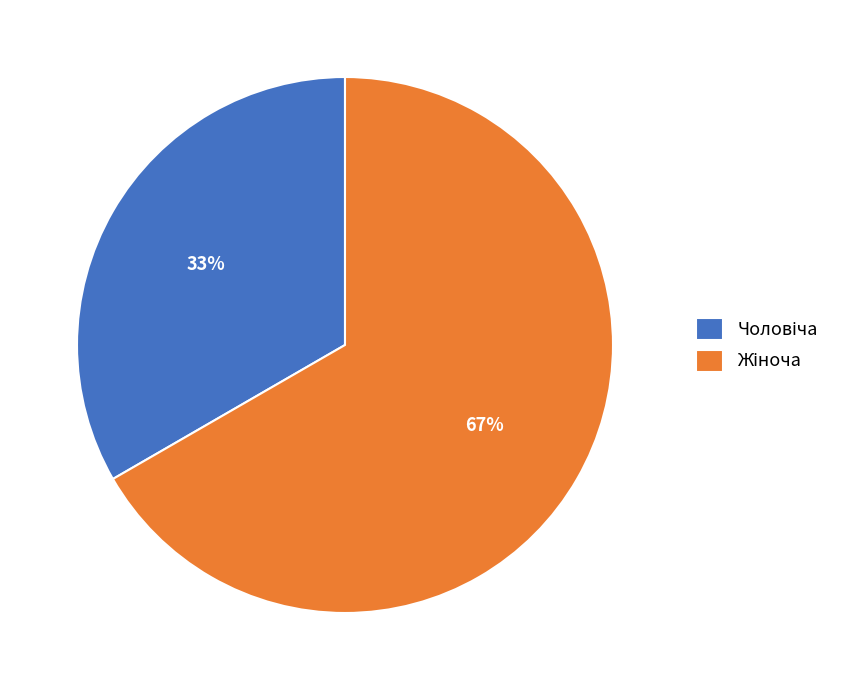

To the nearest percent, what is the average slice percentage?

50%